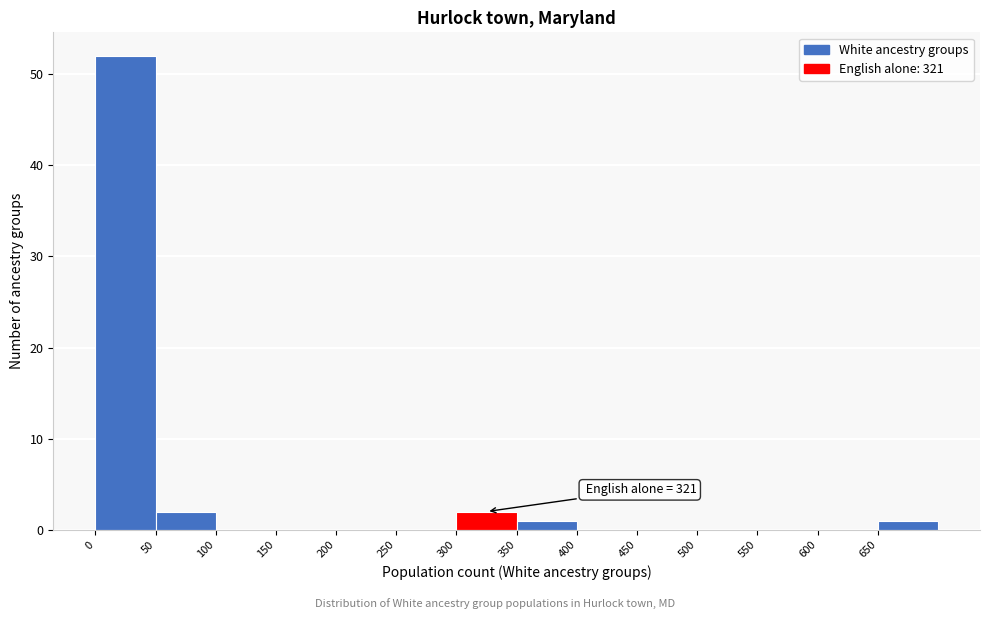

Which range on the x-axis has the tallest bar?

0 to 50